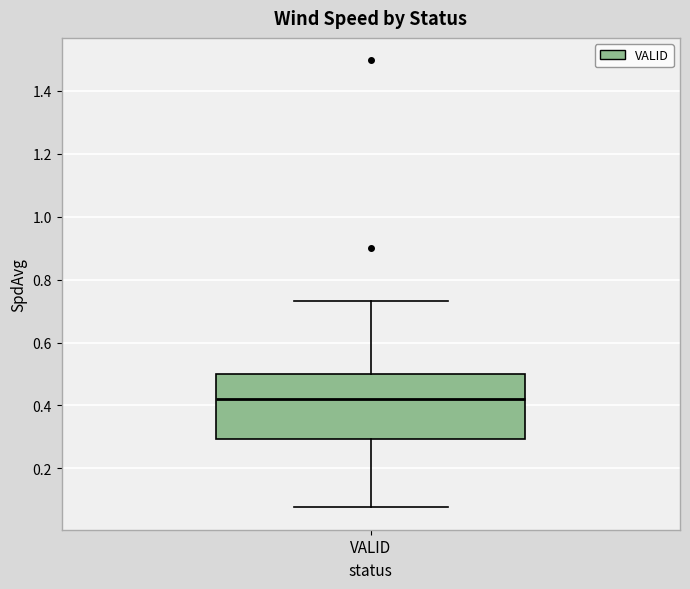

Where does the lower whisker of the box for VALID end on the y-axis? The values are not printed on the chart, so give them approximately, as read against the axis.

0.08